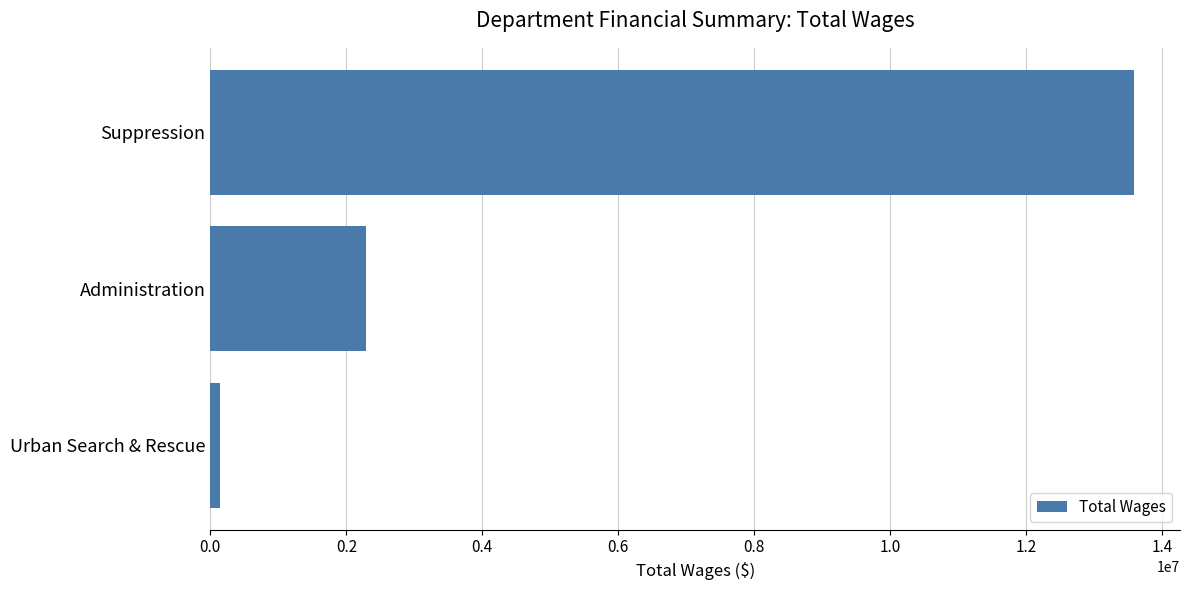

True or false: the data shows 2289696 at Administration.

True